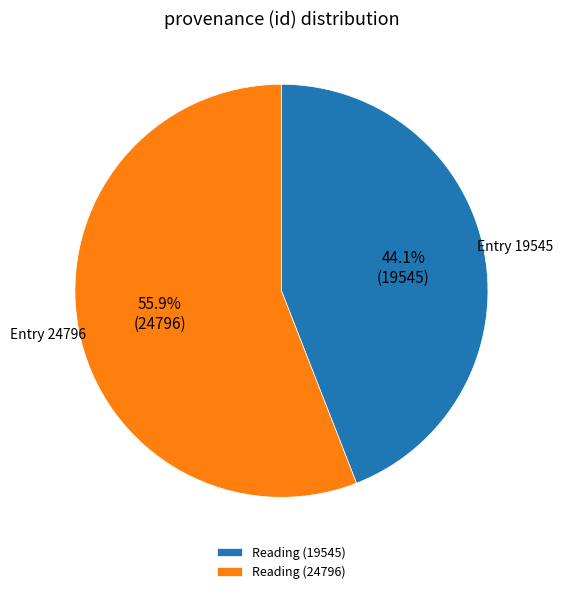

Count the number of slices in the pie.

2